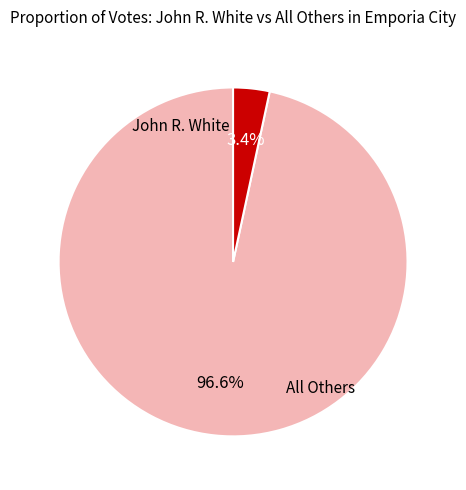

Does any single category account for the majority?

Yes